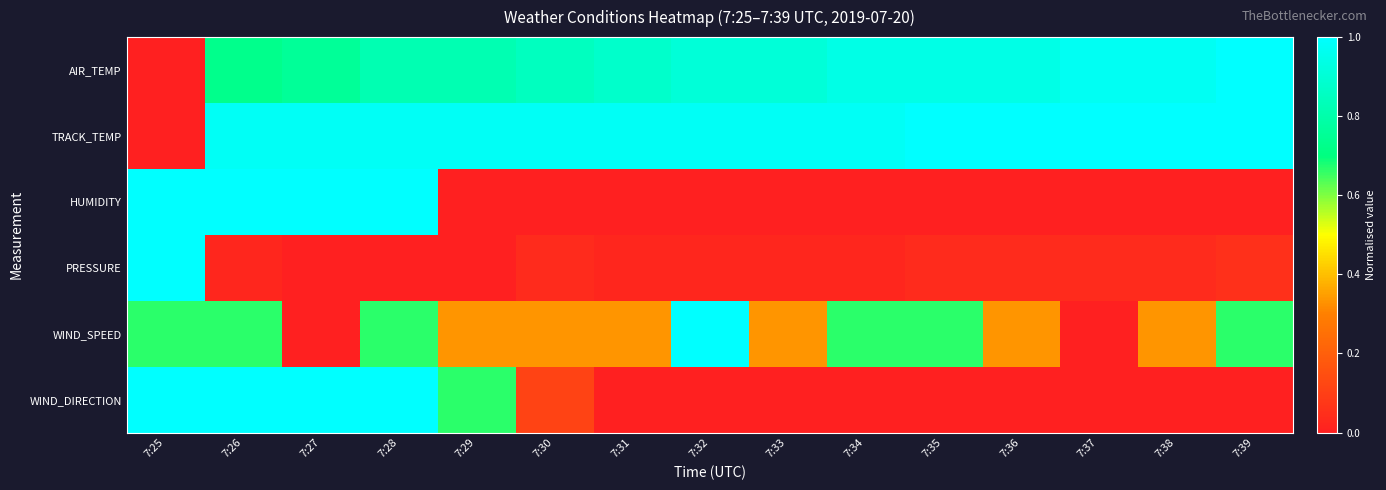

At which category is the sum across all series the highest?

7:28